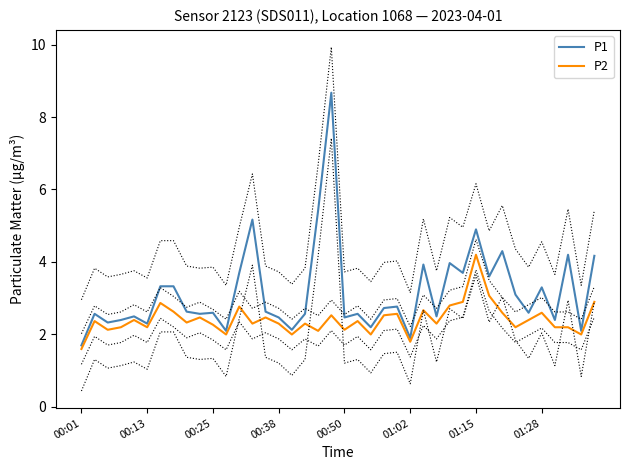

True or false: P1 and P2 cross at least once.

False